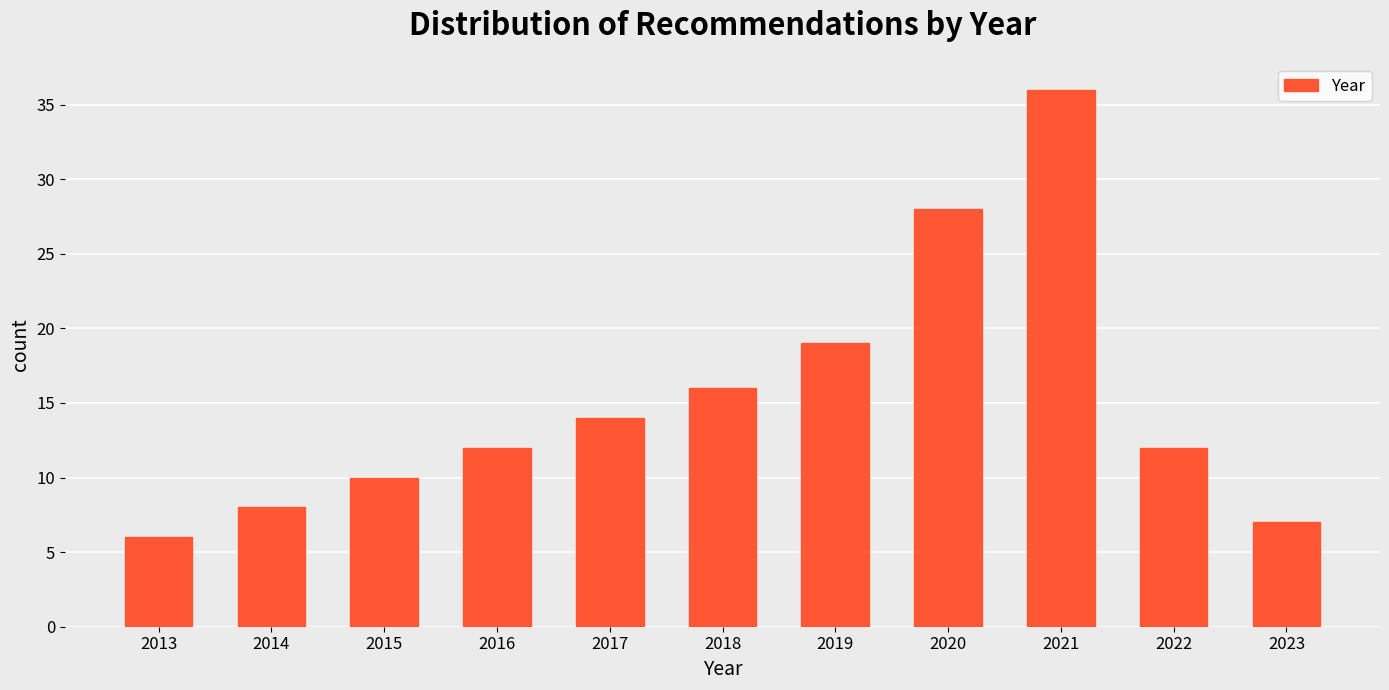

Reading right to left, transcribe all the data shown in this chart.

7	12	36	28	19	16	14	12	10	8	6